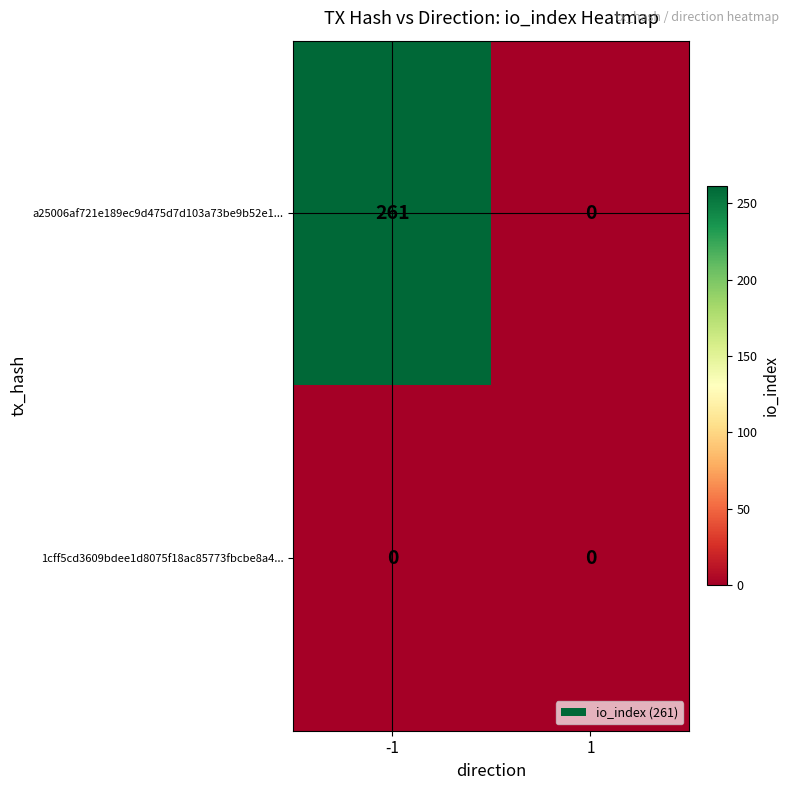

What is the total value across all series at -1?

261